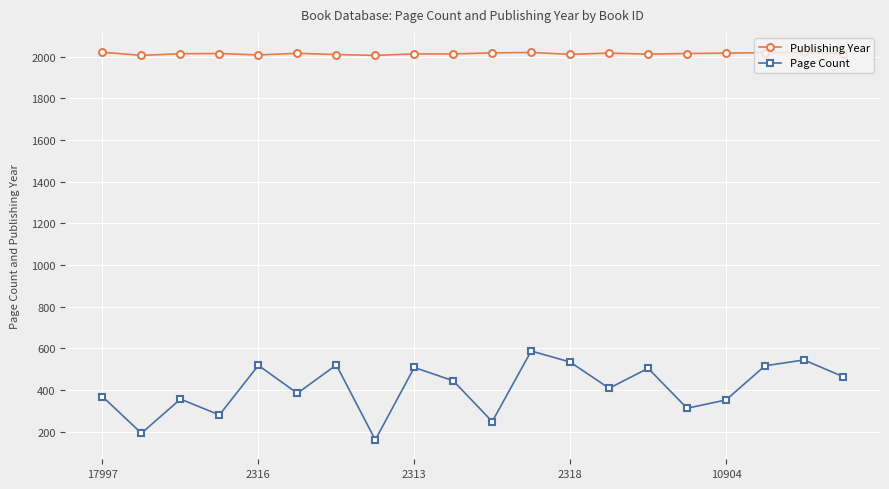

What is the minimum value for Page Count?

160